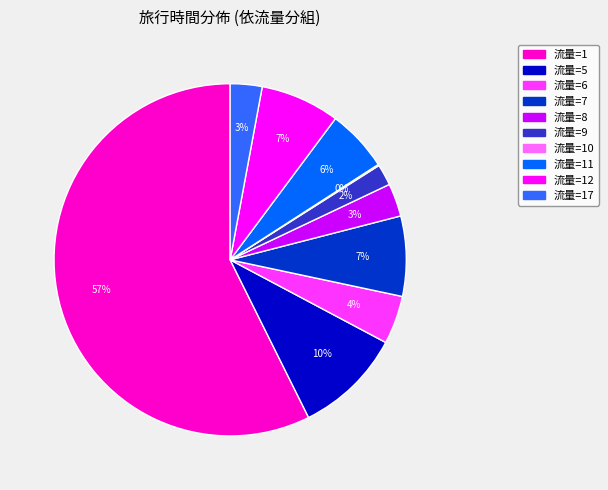

To the nearest percent, what is the average slice percentage?

10%